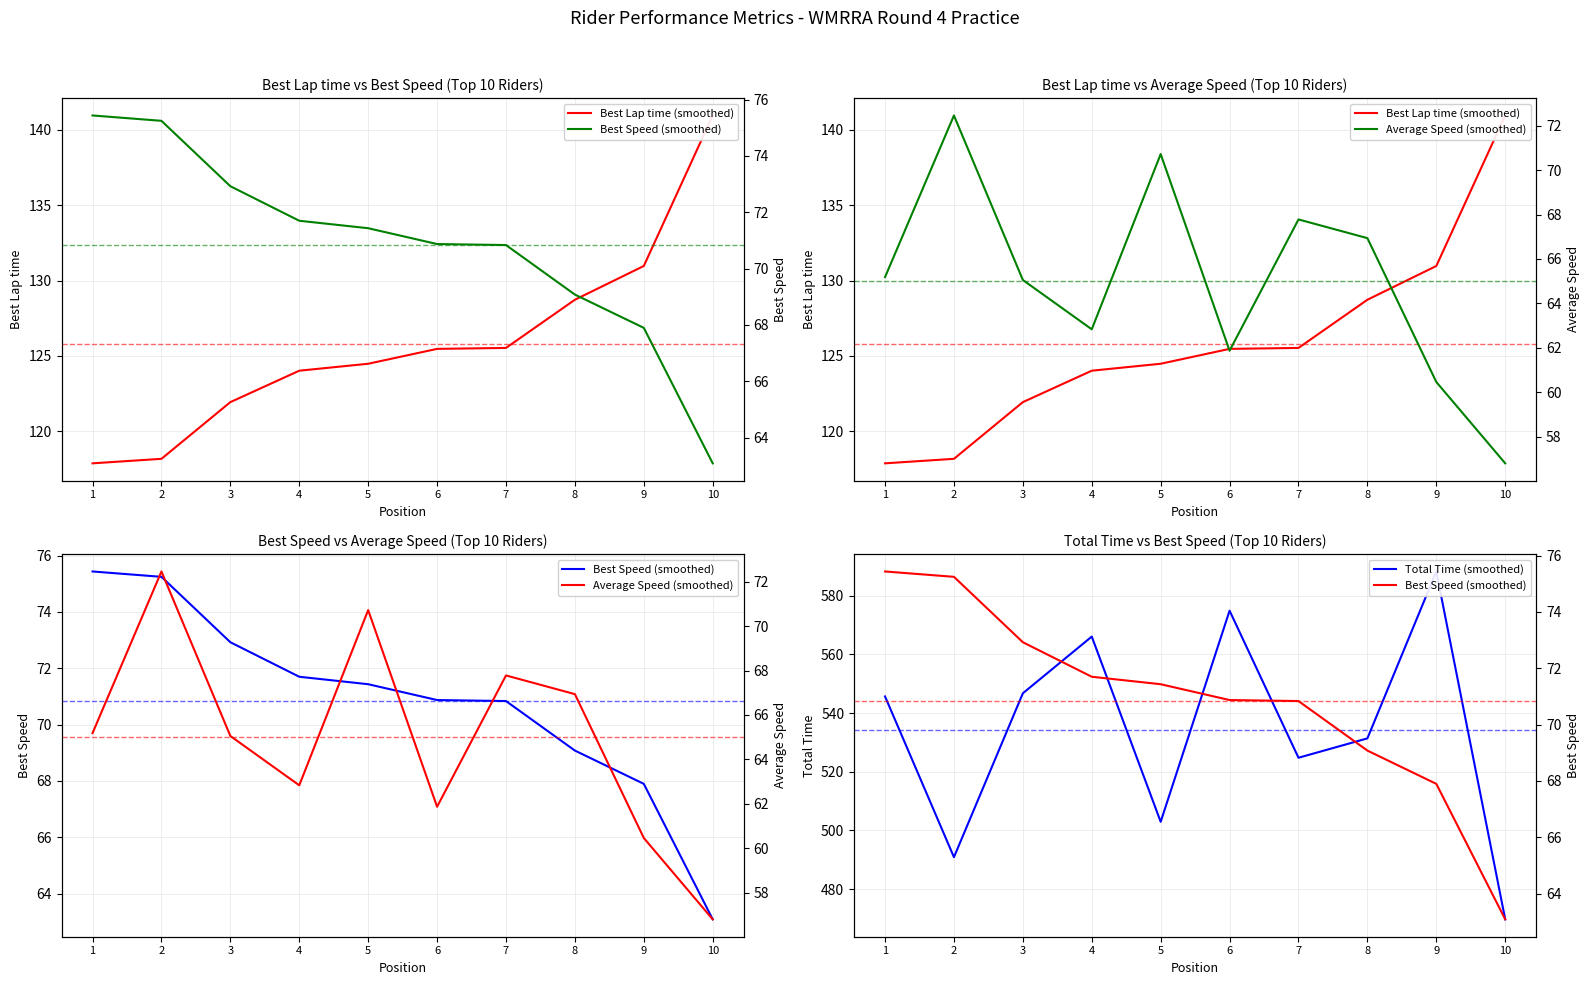

Which series changed the most between 7 and 10?

Total Time (smoothed)